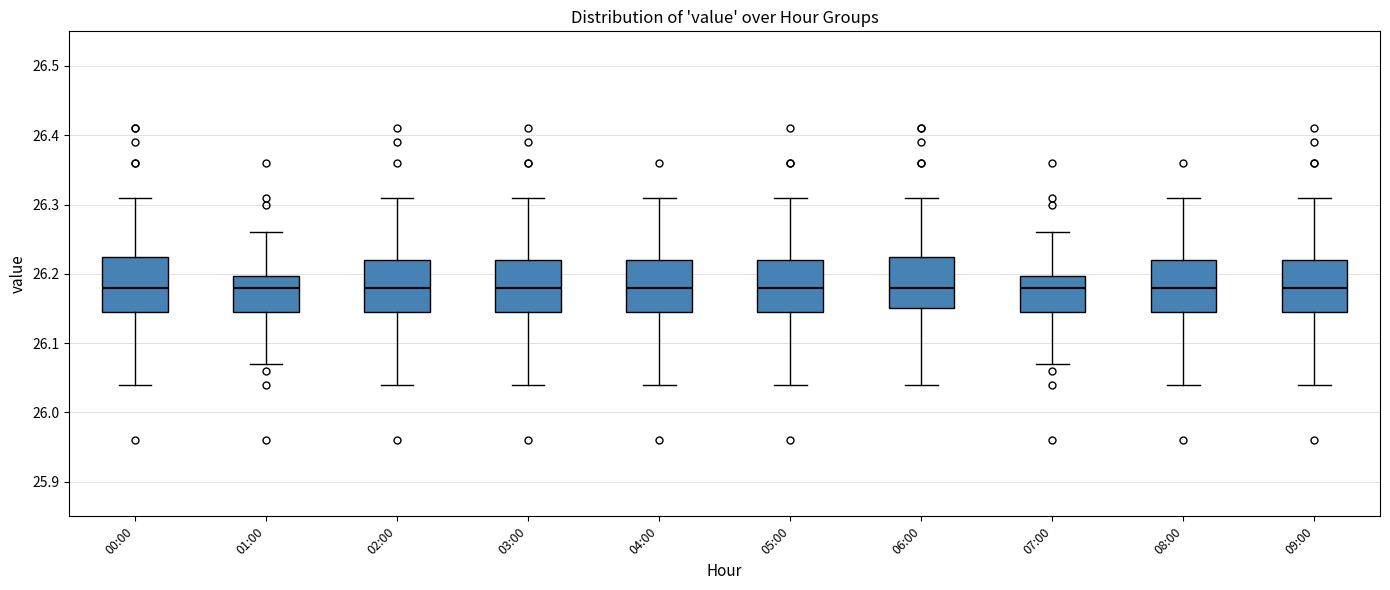

Reading left to right, transcribe this box plot: for each box, give where its median line is, the range the box spans, and where its two whiskers end, as read against the y-axis. The values are not printed on the chart, so give them approximately, as read against the axis.

00:00: median 26.18, box 26.15 to 26.23, whiskers 26.04 to 26.31
01:00: median 26.18, box 26.15 to 26.20, whiskers 26.07 to 26.26
02:00: median 26.18, box 26.15 to 26.22, whiskers 26.04 to 26.31
03:00: median 26.18, box 26.15 to 26.22, whiskers 26.04 to 26.31
04:00: median 26.18, box 26.15 to 26.22, whiskers 26.04 to 26.31
05:00: median 26.18, box 26.15 to 26.22, whiskers 26.04 to 26.31
06:00: median 26.18, box 26.15 to 26.23, whiskers 26.04 to 26.31
07:00: median 26.18, box 26.15 to 26.20, whiskers 26.07 to 26.26
08:00: median 26.18, box 26.15 to 26.22, whiskers 26.04 to 26.31
09:00: median 26.18, box 26.15 to 26.22, whiskers 26.04 to 26.31